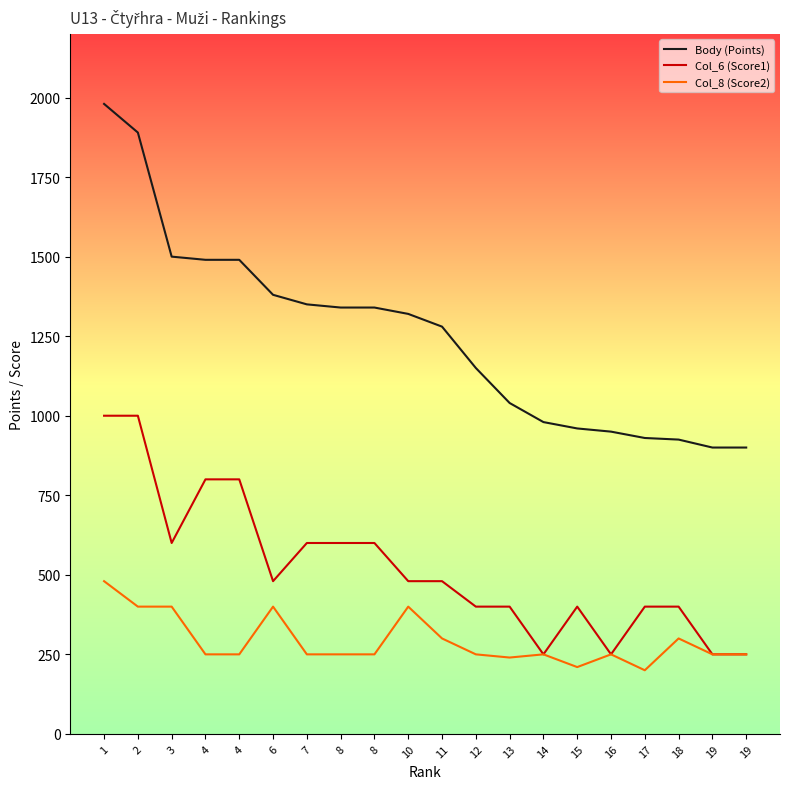

Is this an area chart (filled region under the line)?

No